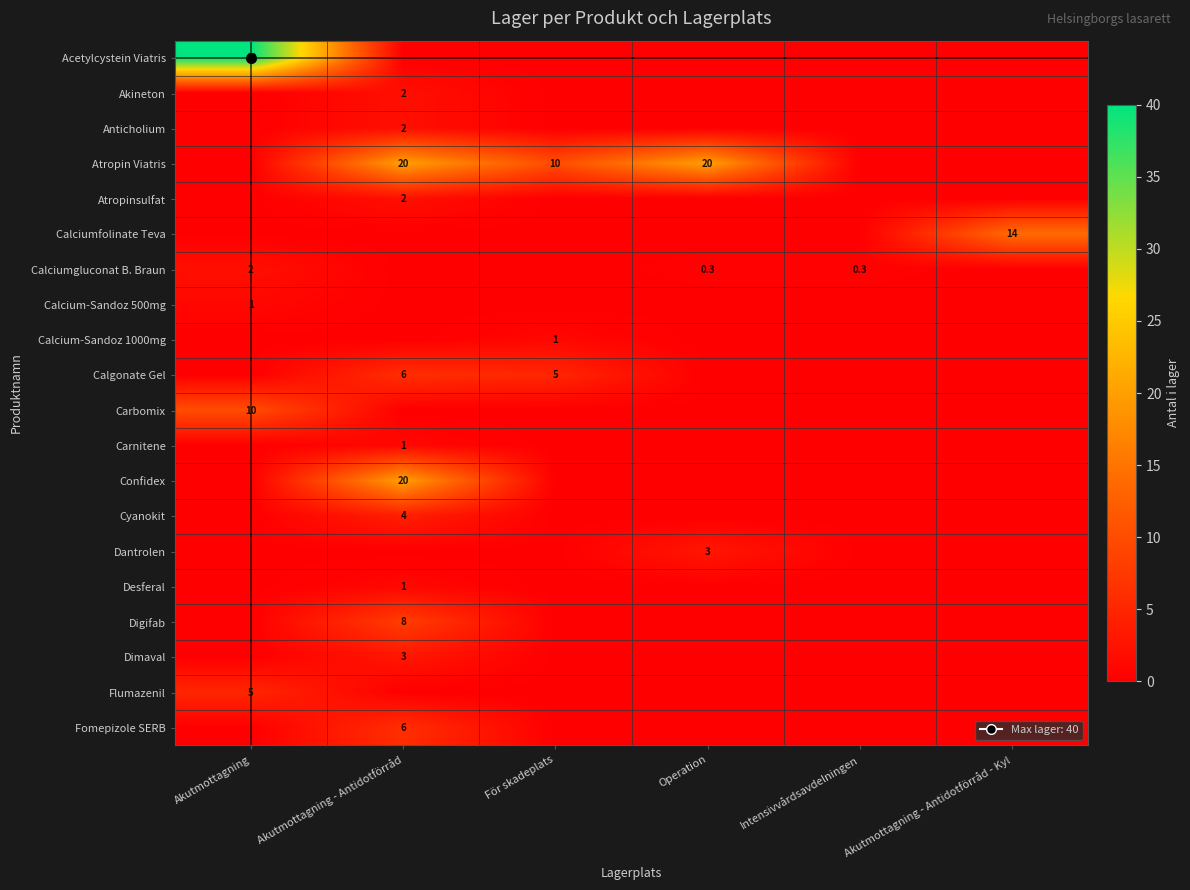

Between Akutmottagning and För skadeplats, which is larger?

Akutmottagning